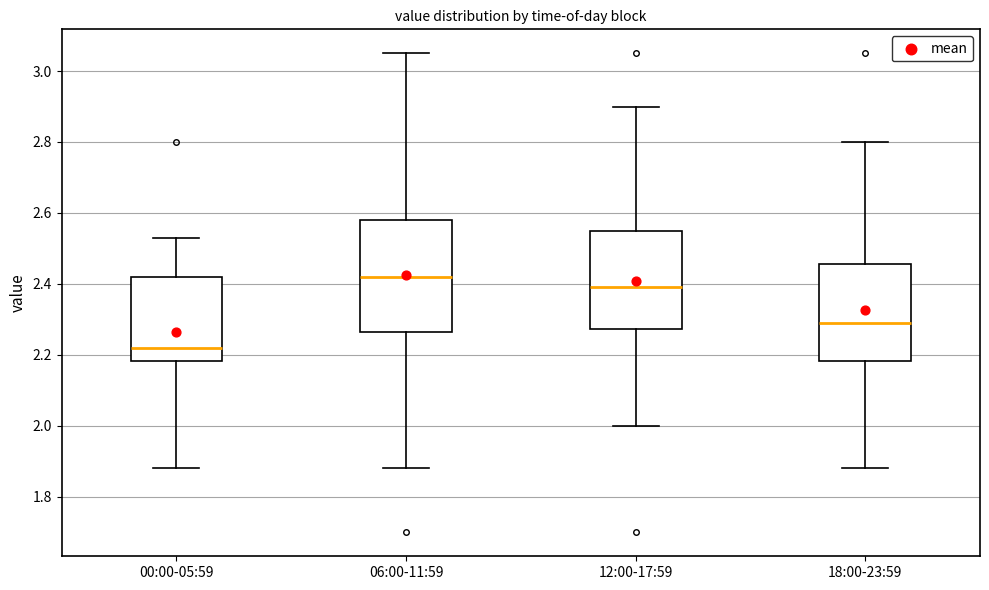

Comparing the boxes themselves (not the whiskers), which one is the tallest?

06:00-11:59